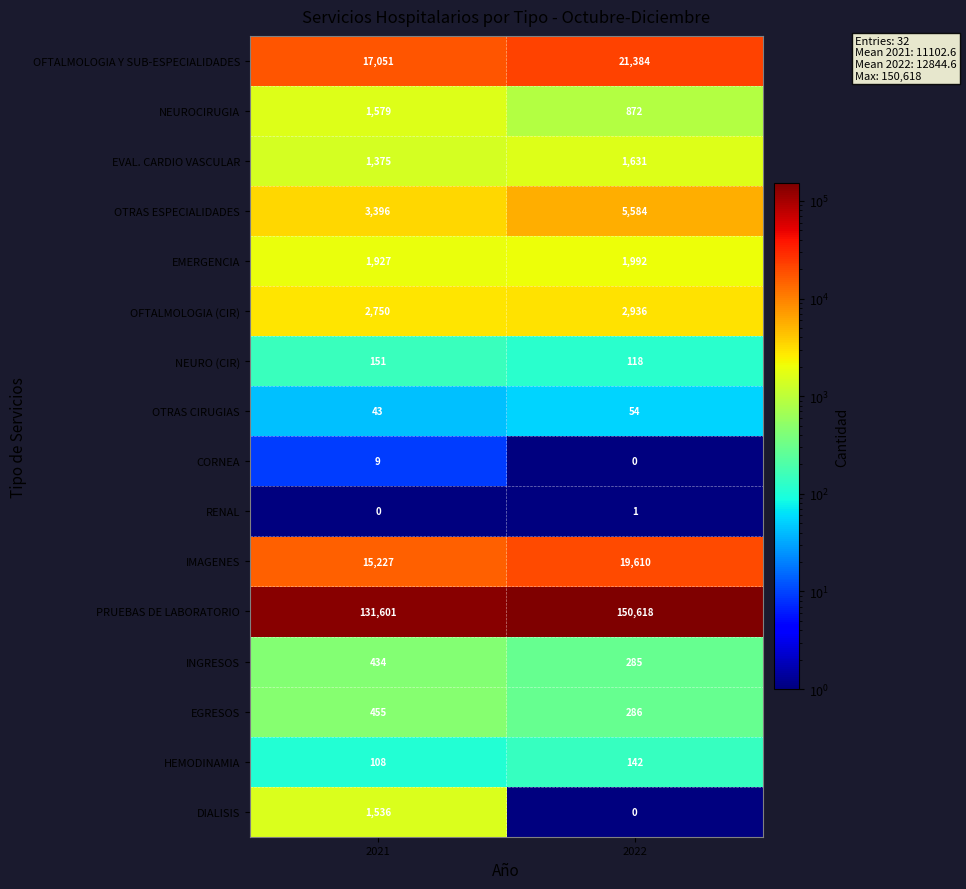

What is the difference between the INGRESOS values at 2022 and 2021?

149